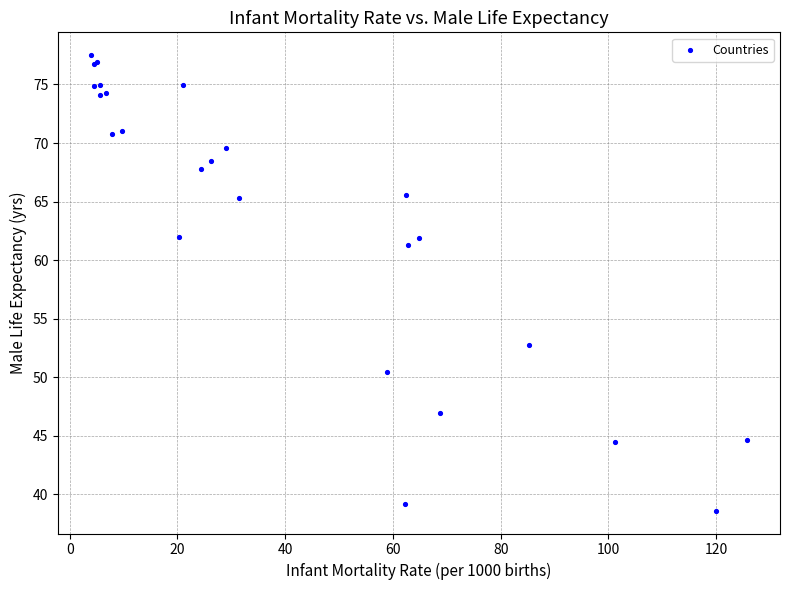

What Y value in the scatter plot is closest to 58?

61.3